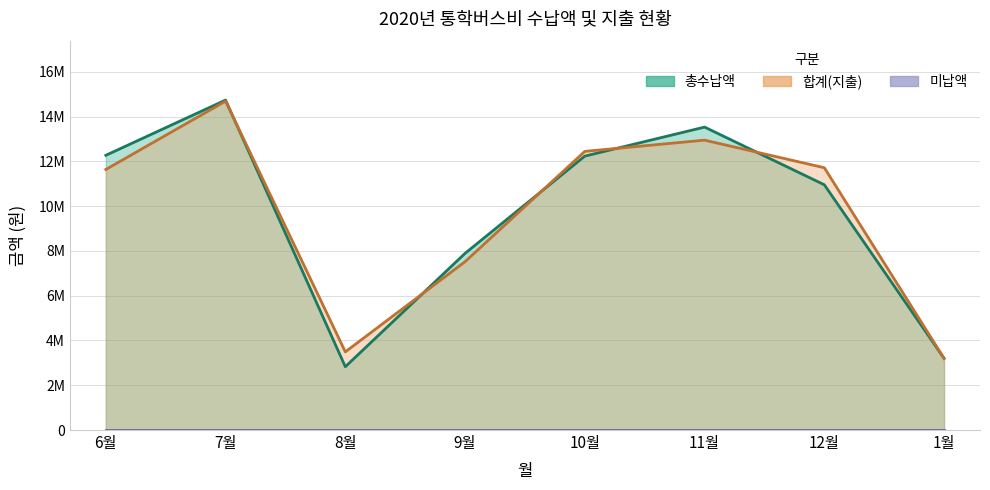

Reading right to left, list all the values displayed in this chart.

총수납액: 3201000.0	10956500.0	13534500.0	12237900.0	7893600.0	2828400.0	14742000.0	12273300.0
합계(지출): 3201000.0	11718900.0	12950700.0	12449300.0	7522400.0	3492100.0	14691900.2	11640900.0